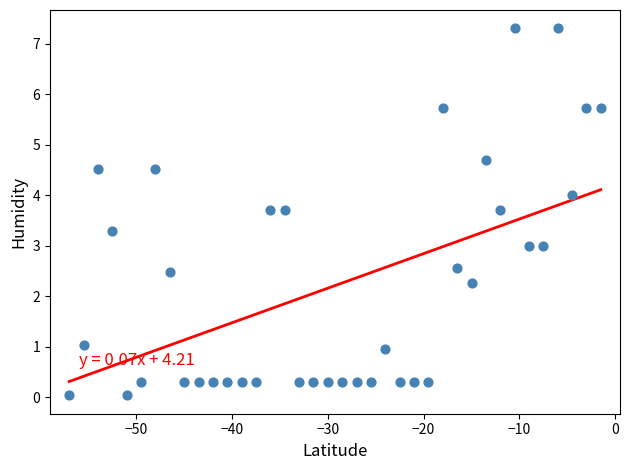

What is the range of X values (max minus min)?

55.5